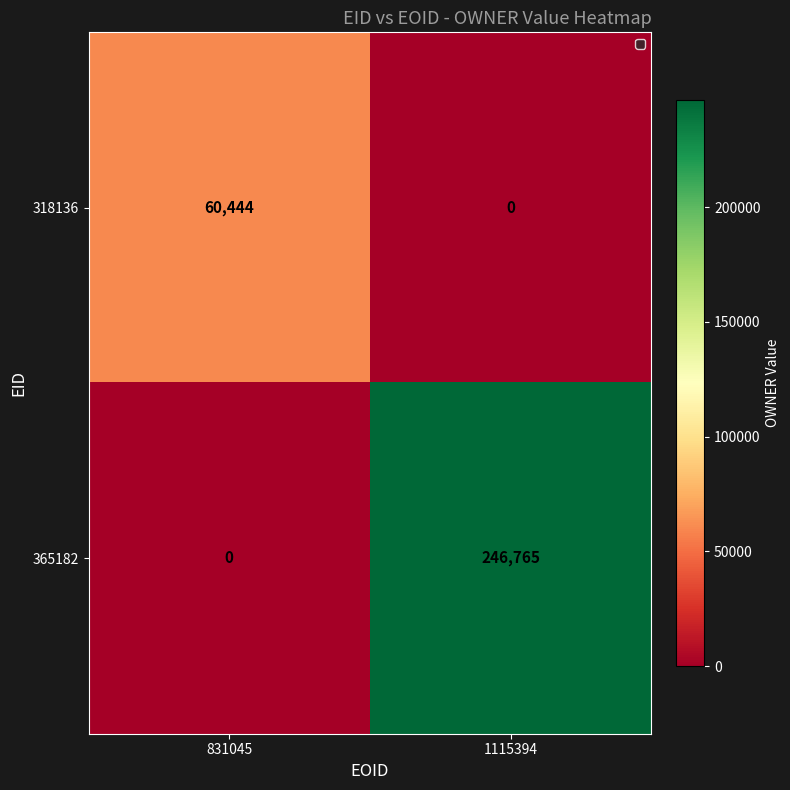

At 1115394, list the series in order from smallest to largest.

318136, 365182